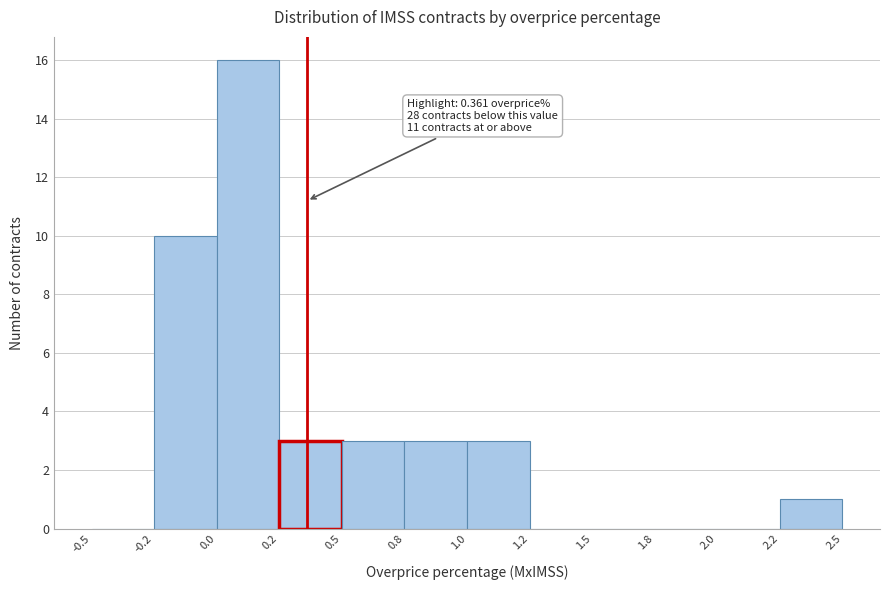

Reading left to right, what are all the values shown in this chart?

-0.5=0	-0.2=10	0.0=16	0.2=3	0.5=3	0.8=3	1.0=3	1.2=0	1.5=0	1.8=0	2.0=0	2.2=1